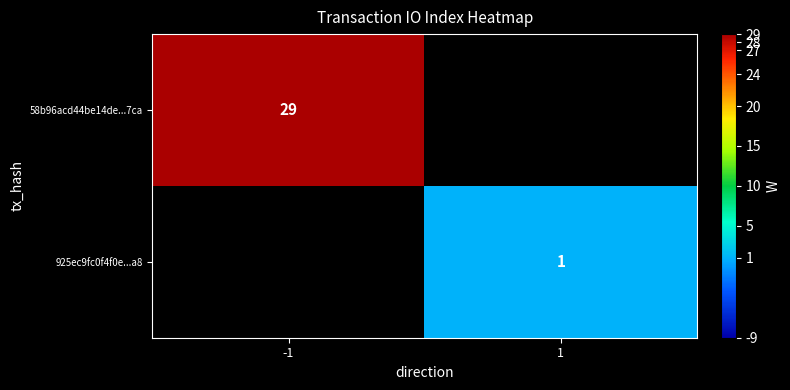

Count the number of data series in this chart.

2